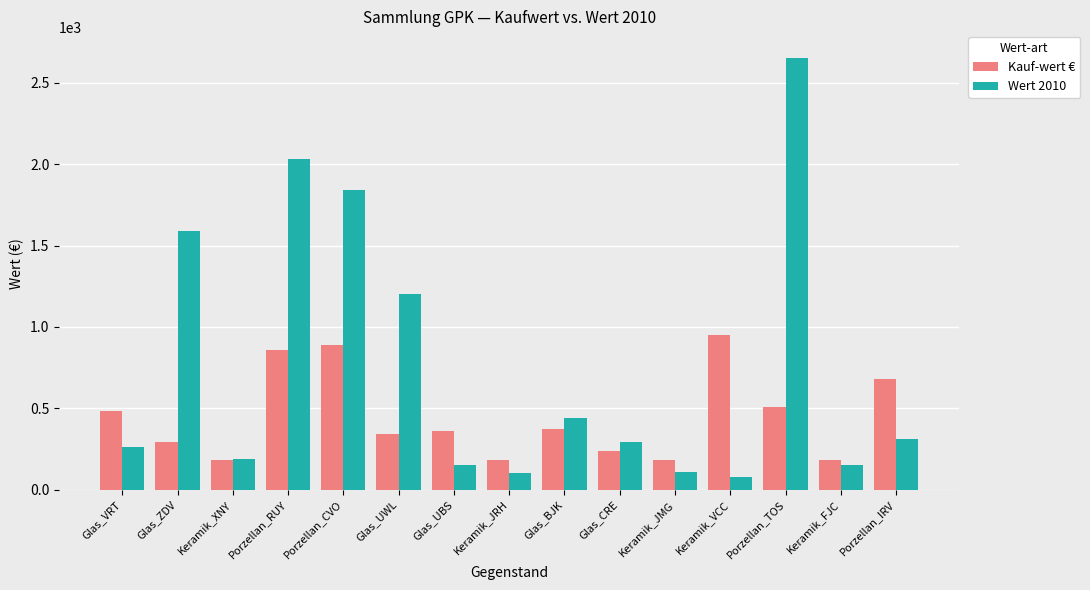

What is the greatest value displayed?

2650